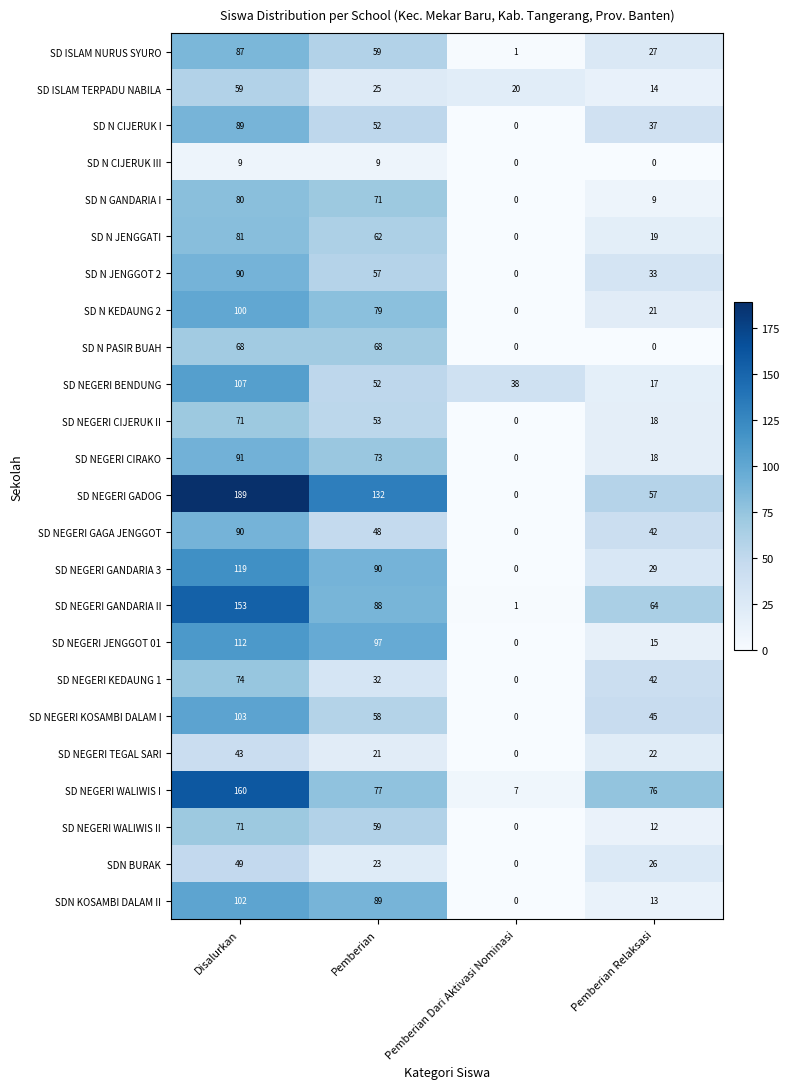

How many data points in SD N JENGGATI are less than 62?

2